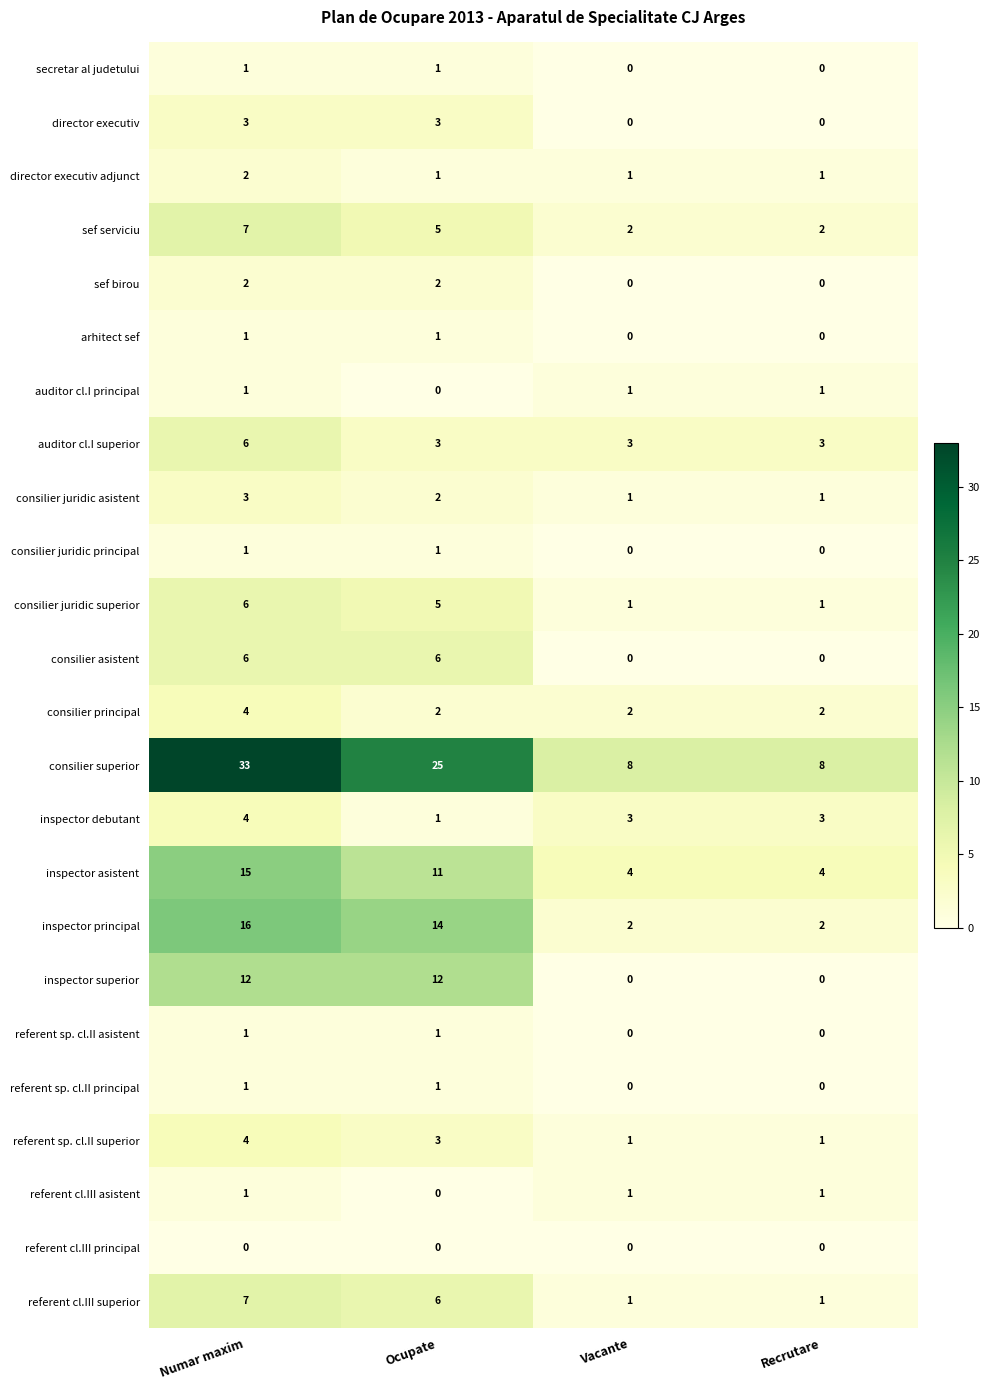

What is the difference between the consilier superior values at Ocupate and Numar maxim?

8